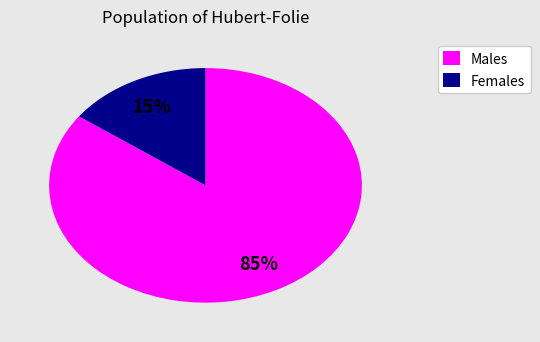

Rank the categories by value from lowest to highest.

Females, Males